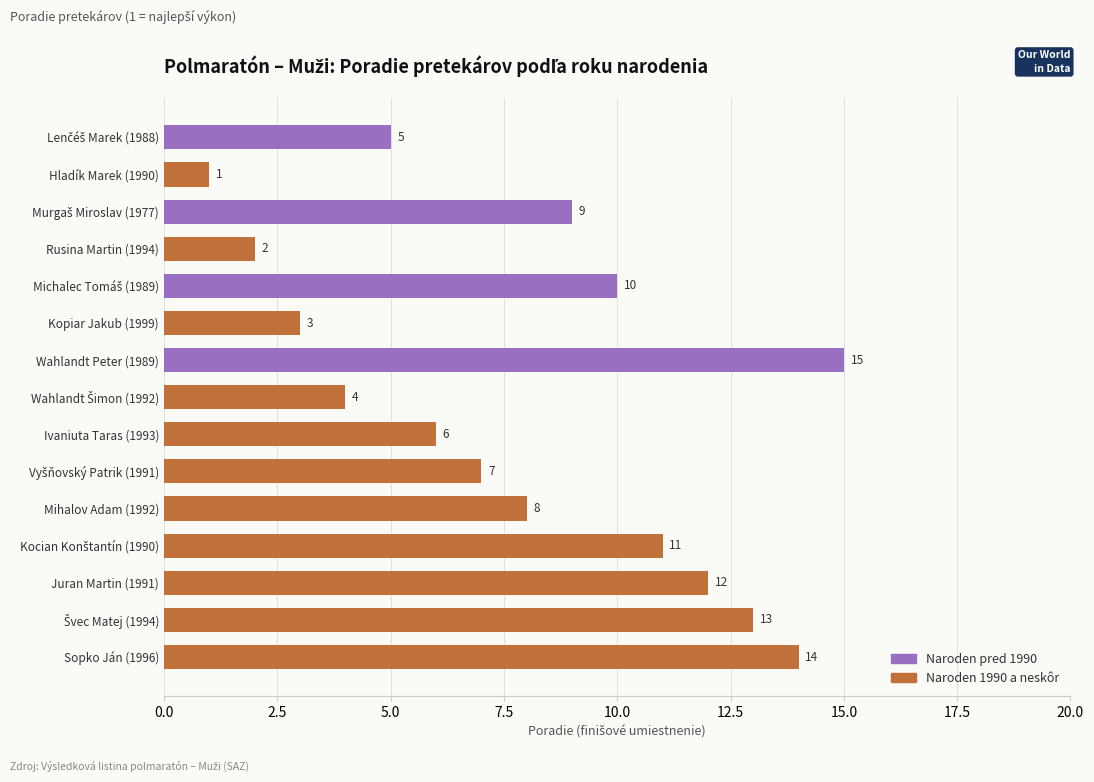

The chart shows a value of 8 at Sopko Ján (1996). True or false?

False